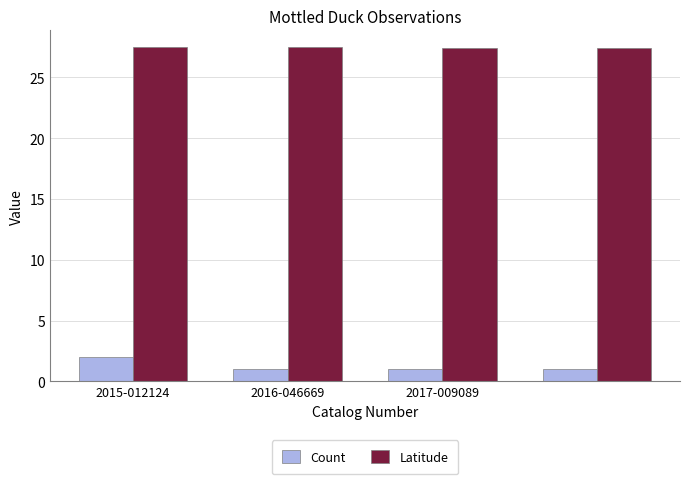

What is the average value of the Latitude series?

27.5